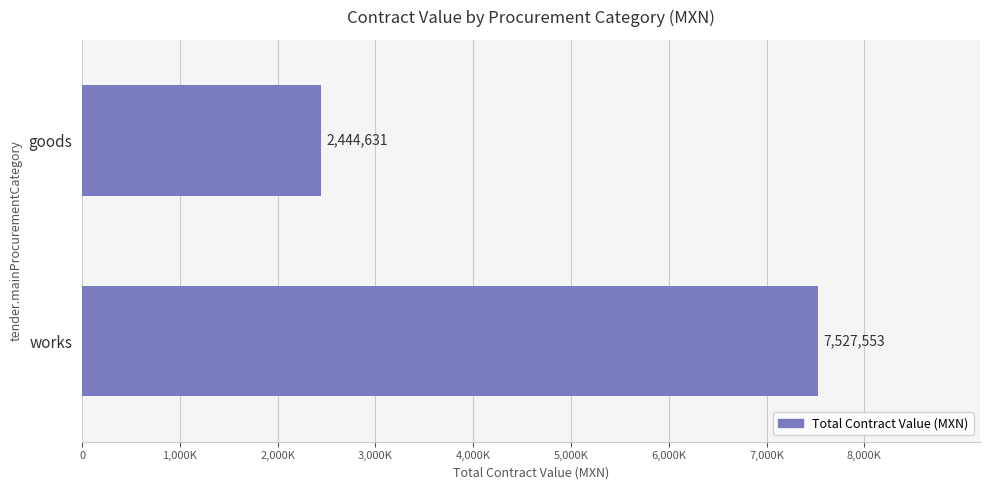

Which label corresponds to the largest value in the chart?

works